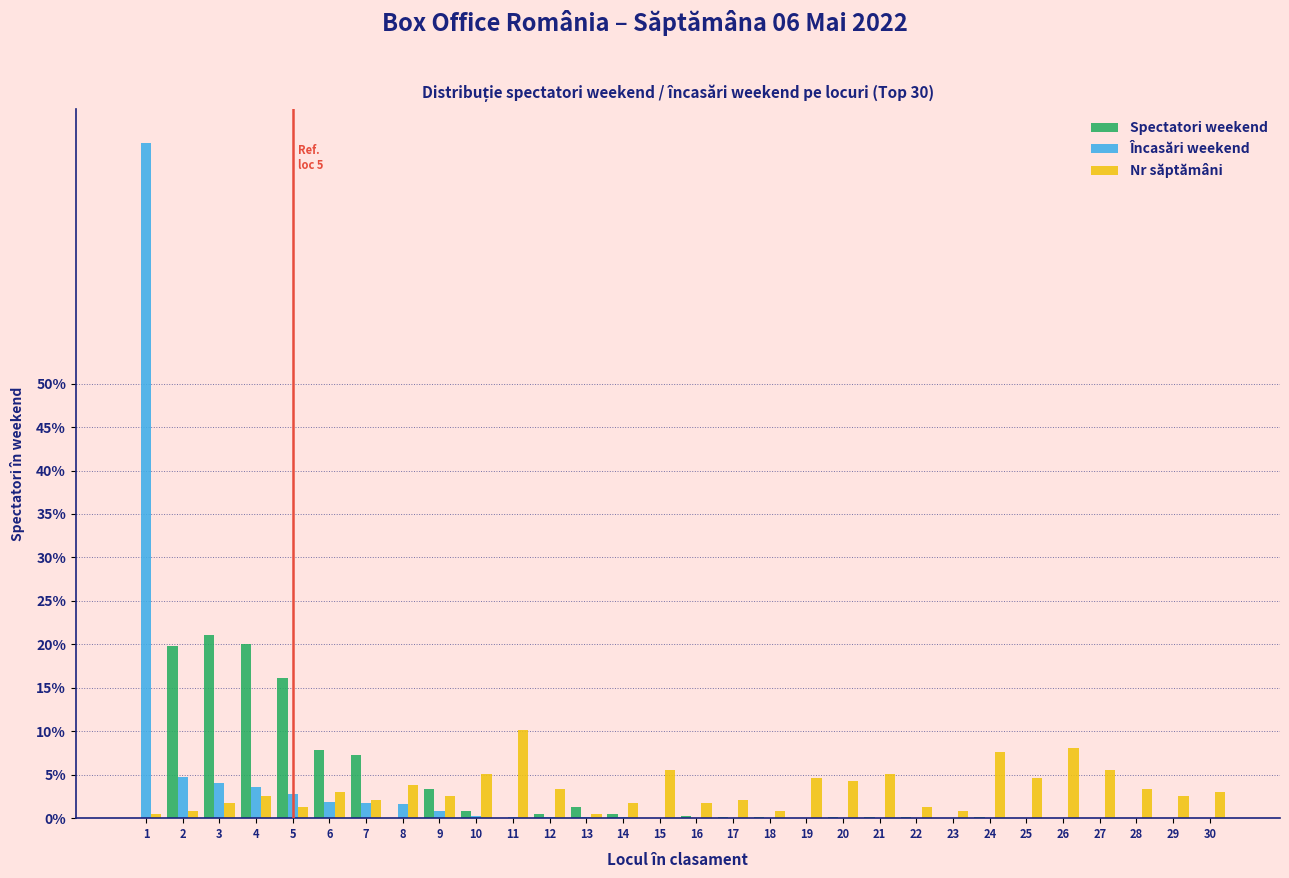

What is the sum of all Nr săptămâni values?

100.0